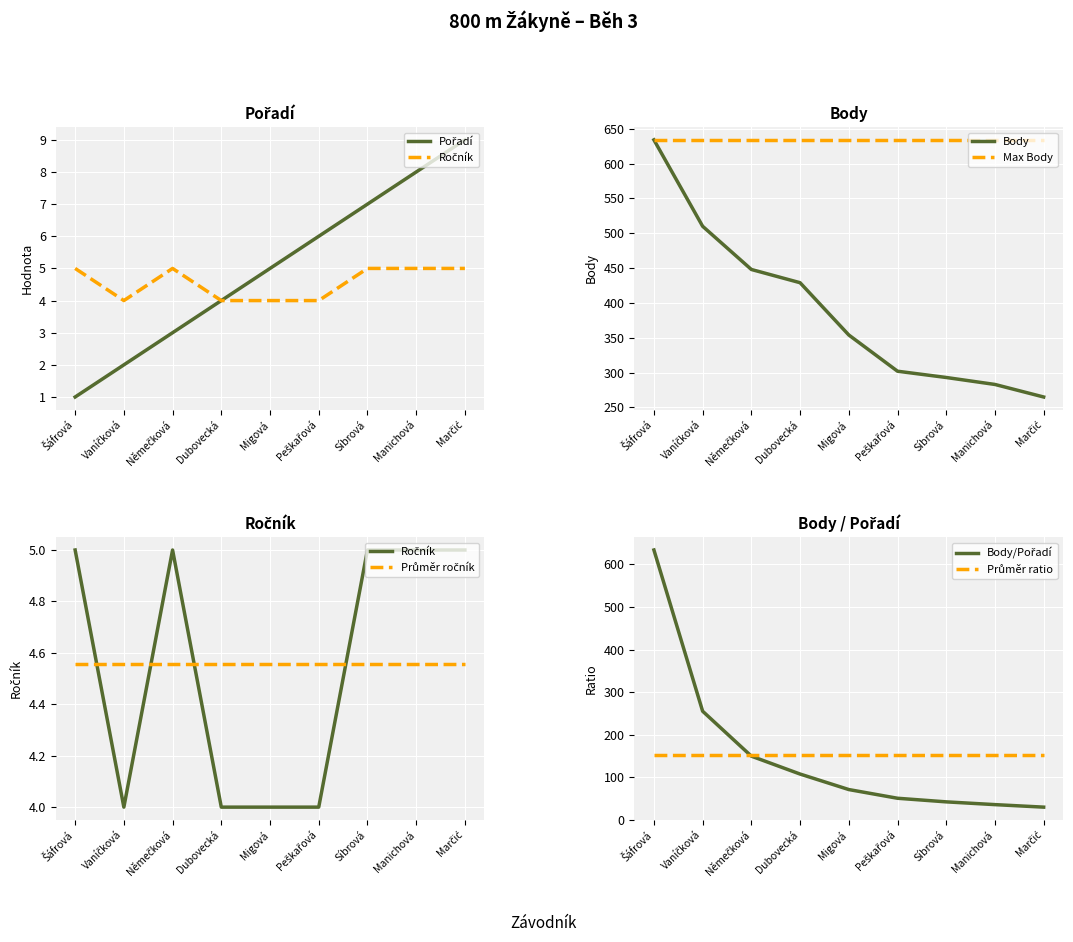

Is this an area chart (filled region under the line)?

No